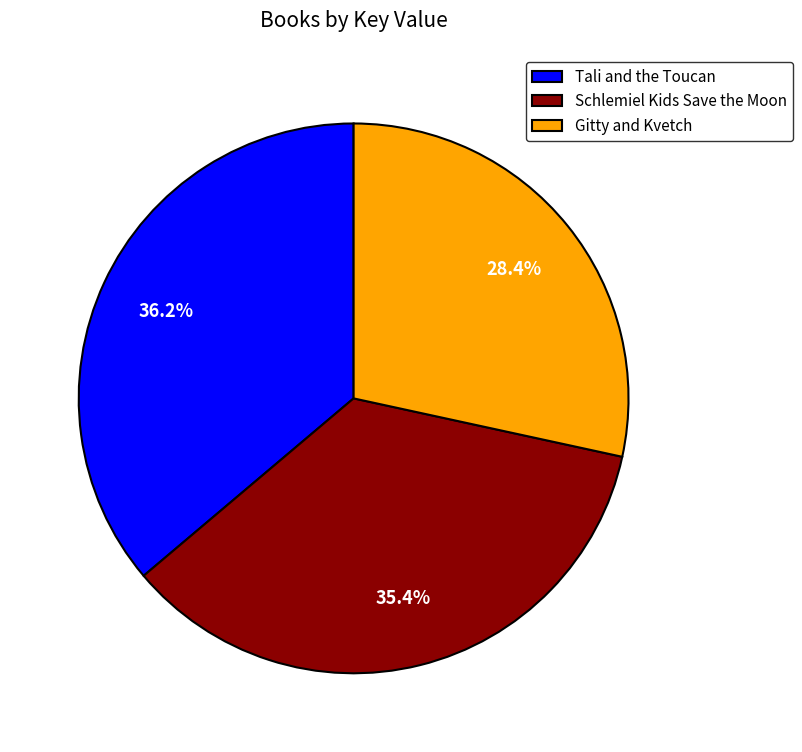

Count the number of slices in the pie.

3